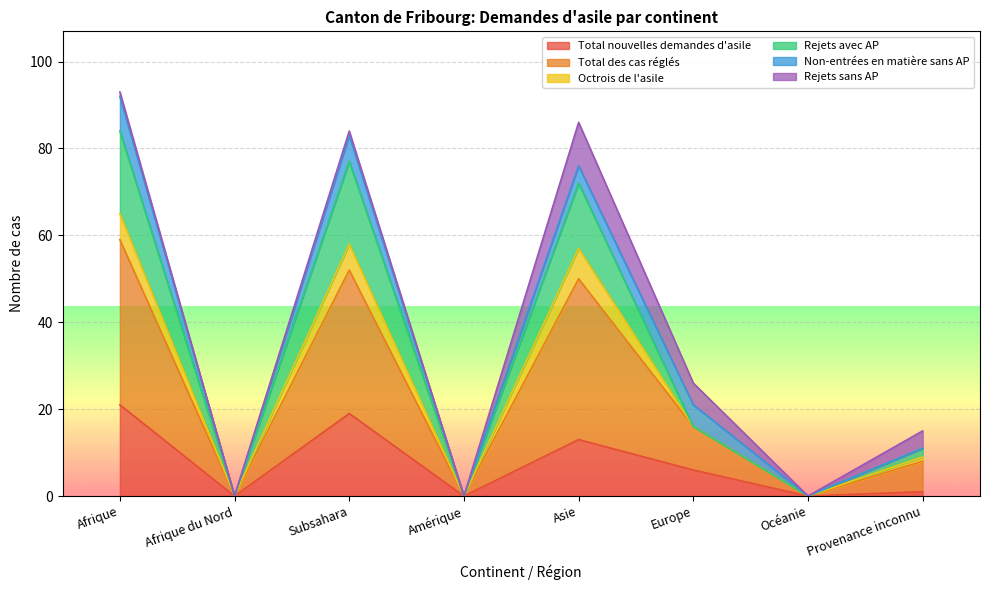

Is it true that Total nouvelles demandes d'asile equals 0 at Amérique?

True